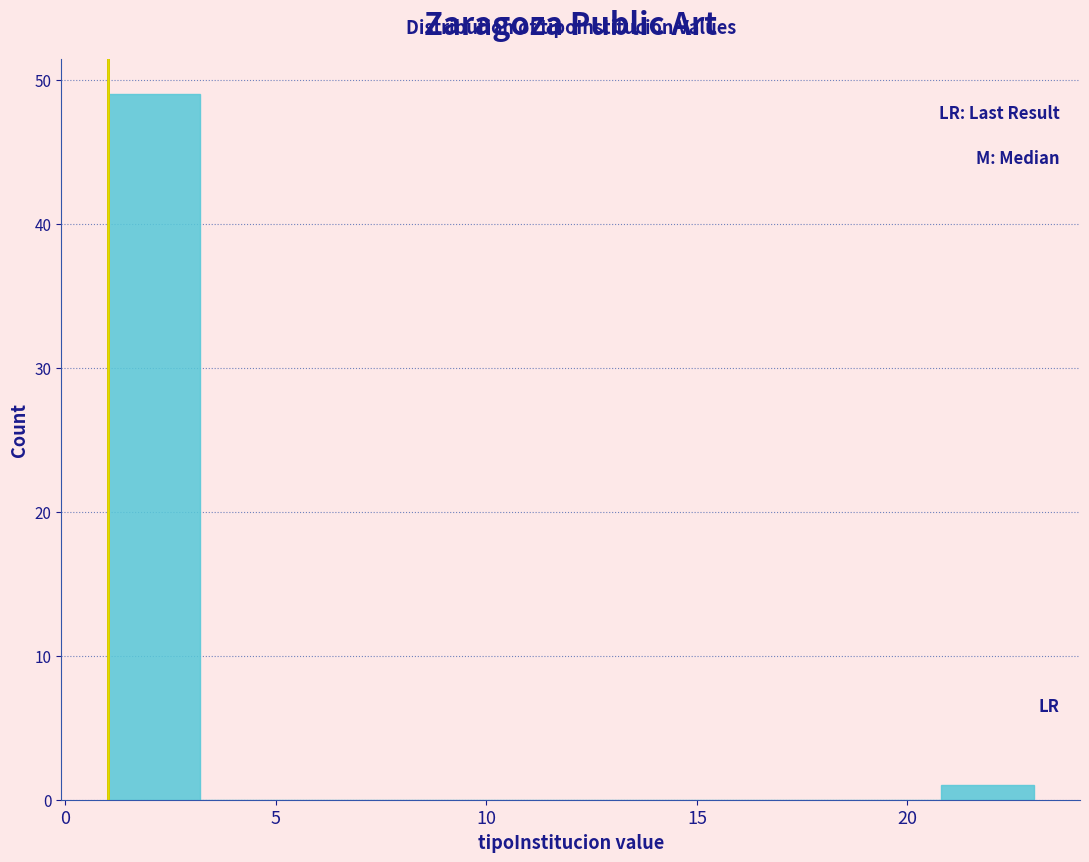

Reading left to right, list every bar in this chart as the range it spans on the x-axis followed by its height. Neither the bar edges nor the heights are printed on the chart, so give them approximately, as read against the axes.

1.0 to 3.2: 49
3.2 to 5.4: 0
5.4 to 7.6: 0
7.6 to 9.8: 0
9.8 to 12.0: 0
12.0 to 14.2: 0
14.2 to 16.4: 0
16.4 to 18.6: 0
18.6 to 20.8: 0
20.8 to 23.0: 1